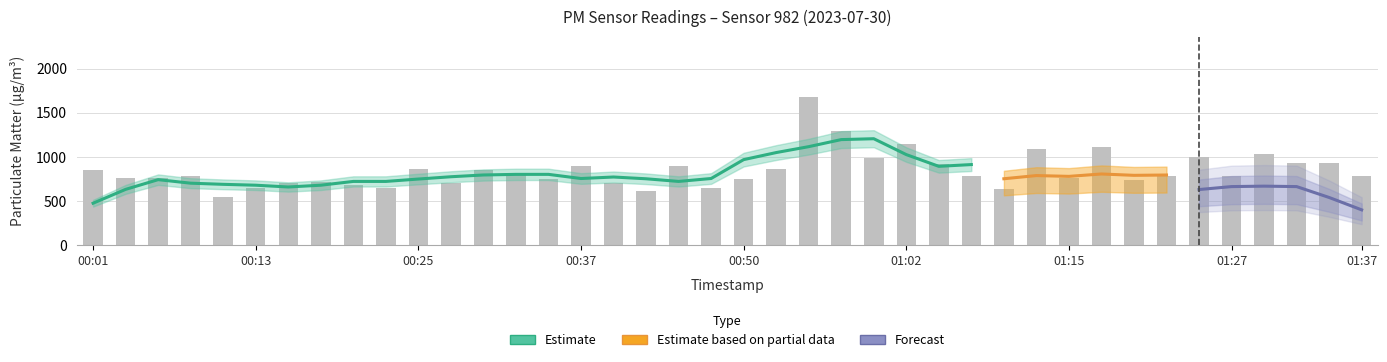

What is the smallest value displayed?

550